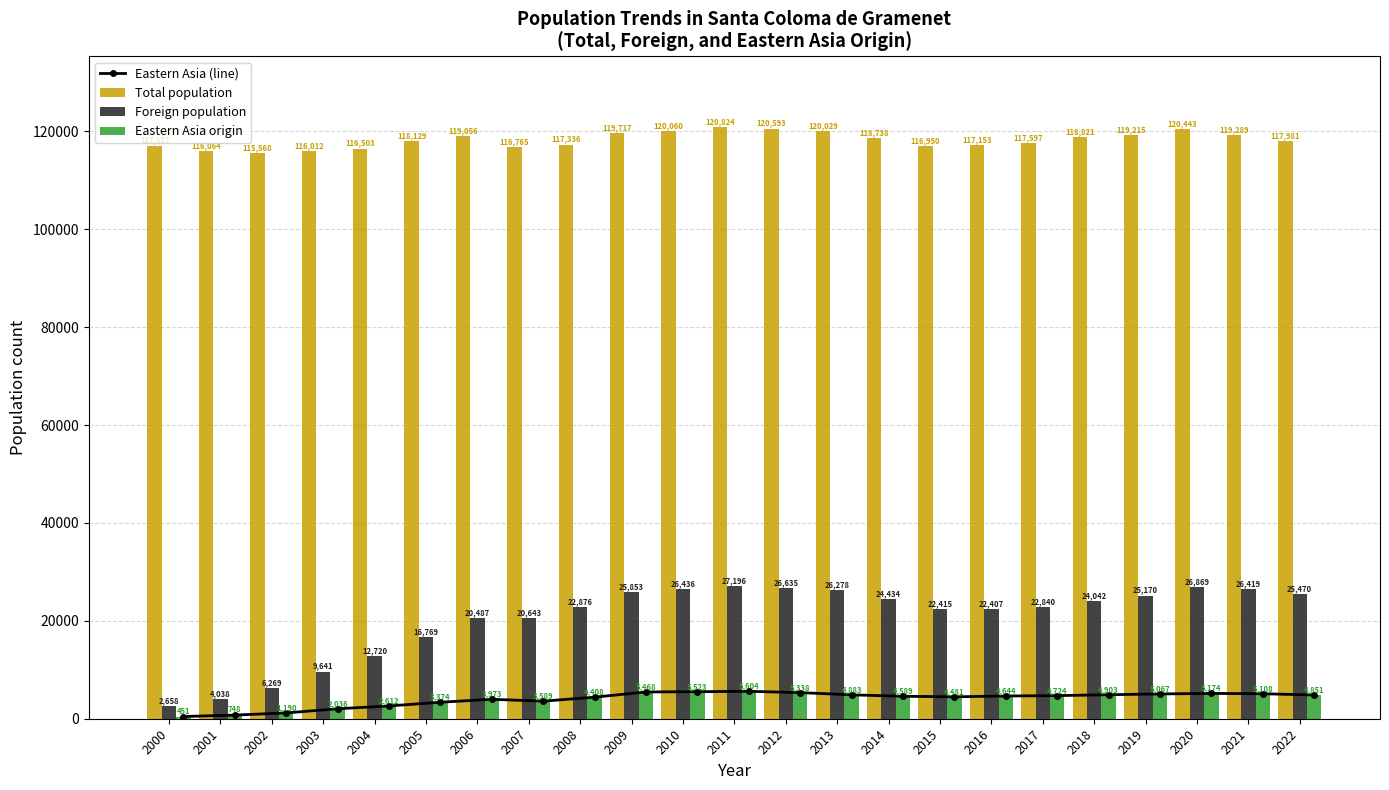

Reading left to right, what are all the values shown in this chart?

Eastern Asia (line): 451	748	1190	2036	2612	3374	3973	3589	4408	5468	5523	5604	5338	4883	4589	4481	4644	4724	4903	5067	5174	5108	4851
Total population: 117127	116064	115568	116012	116503	118129	119056	116765	117336	119717	120060	120824	120593	120029	118738	116950	117153	117597	118821	119215	120443	119289	117981
Foreign population: 2658	4038	6269	9641	12720	16769	20487	20643	22876	25853	26436	27196	26635	26278	24434	22415	22407	22840	24042	25170	26869	26419	25470
Eastern Asia origin: 451	748	1190	2036	2612	3374	3973	3589	4408	5468	5523	5604	5338	4883	4589	4481	4644	4724	4903	5067	5174	5108	4851